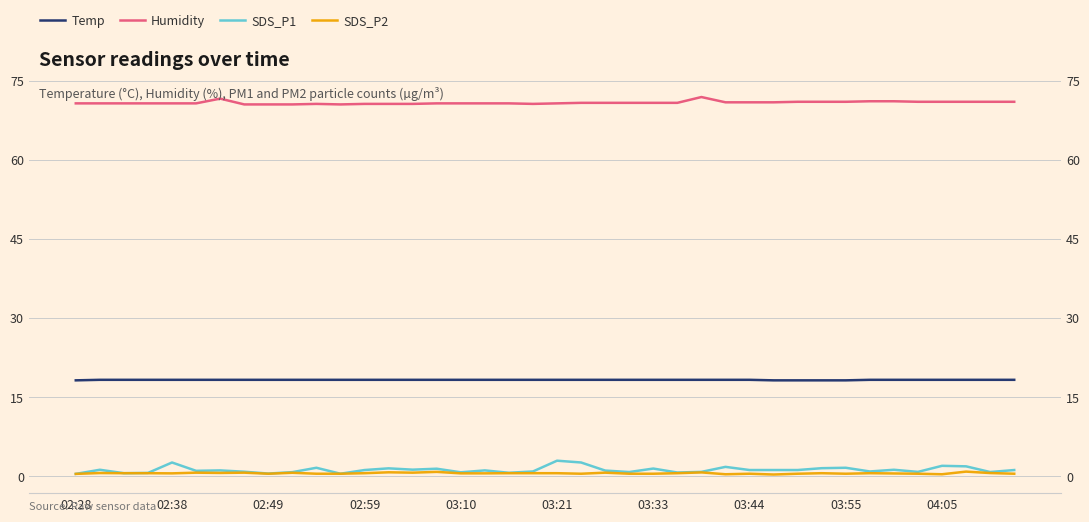

In Humidity, how many points are lower than both neighbors (excluding endpoints)?

2